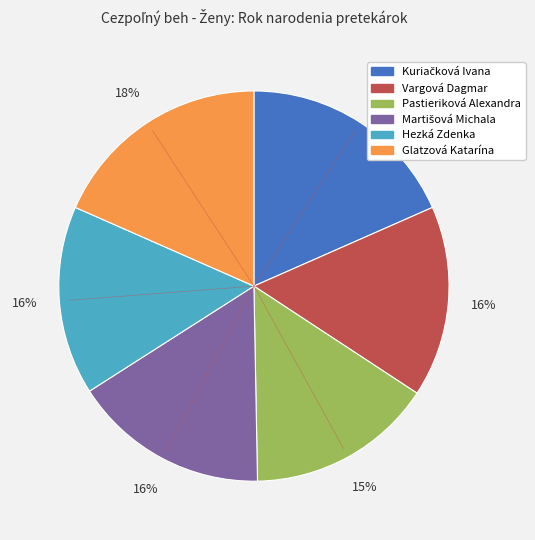

Approximately how many times larger is the value at Pastieriková Alexandra compared to Glatzová Katarína?

0.8